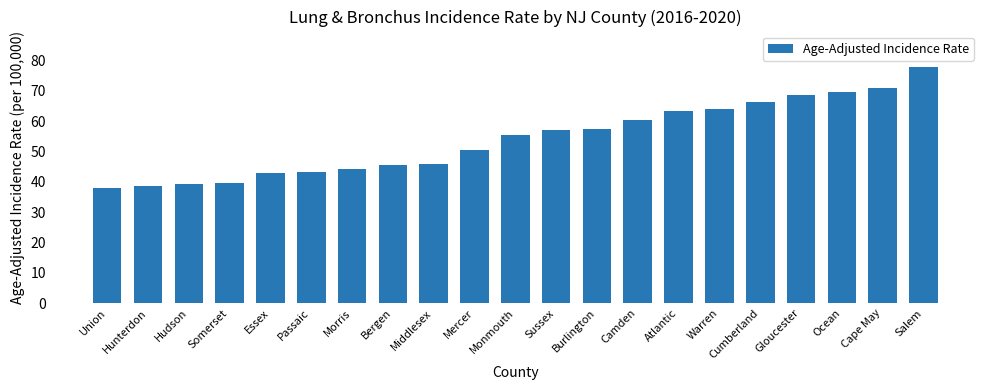

Reading right to left, what are all the values shown in this chart?

77.9	70.8	69.8	68.8	66.2	63.9	63.5	60.4	57.4	57.0	55.6	50.5	45.9	45.4	44.4	43.4	42.9	39.6	39.2	38.6	37.9